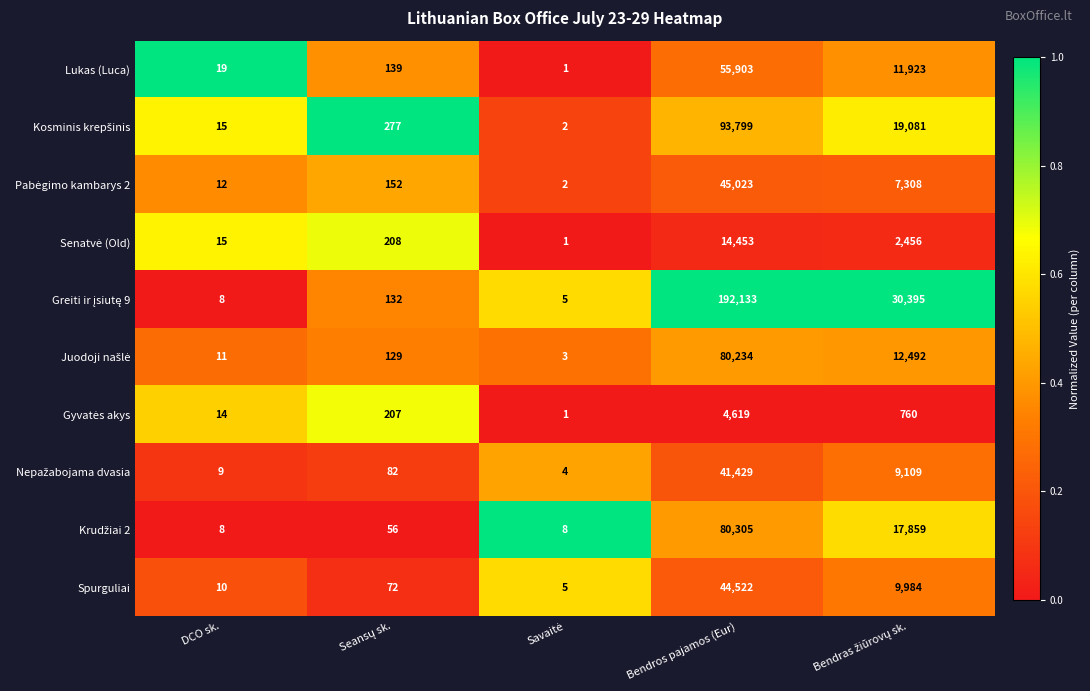

What is the maximum value shown in the chart?

192133